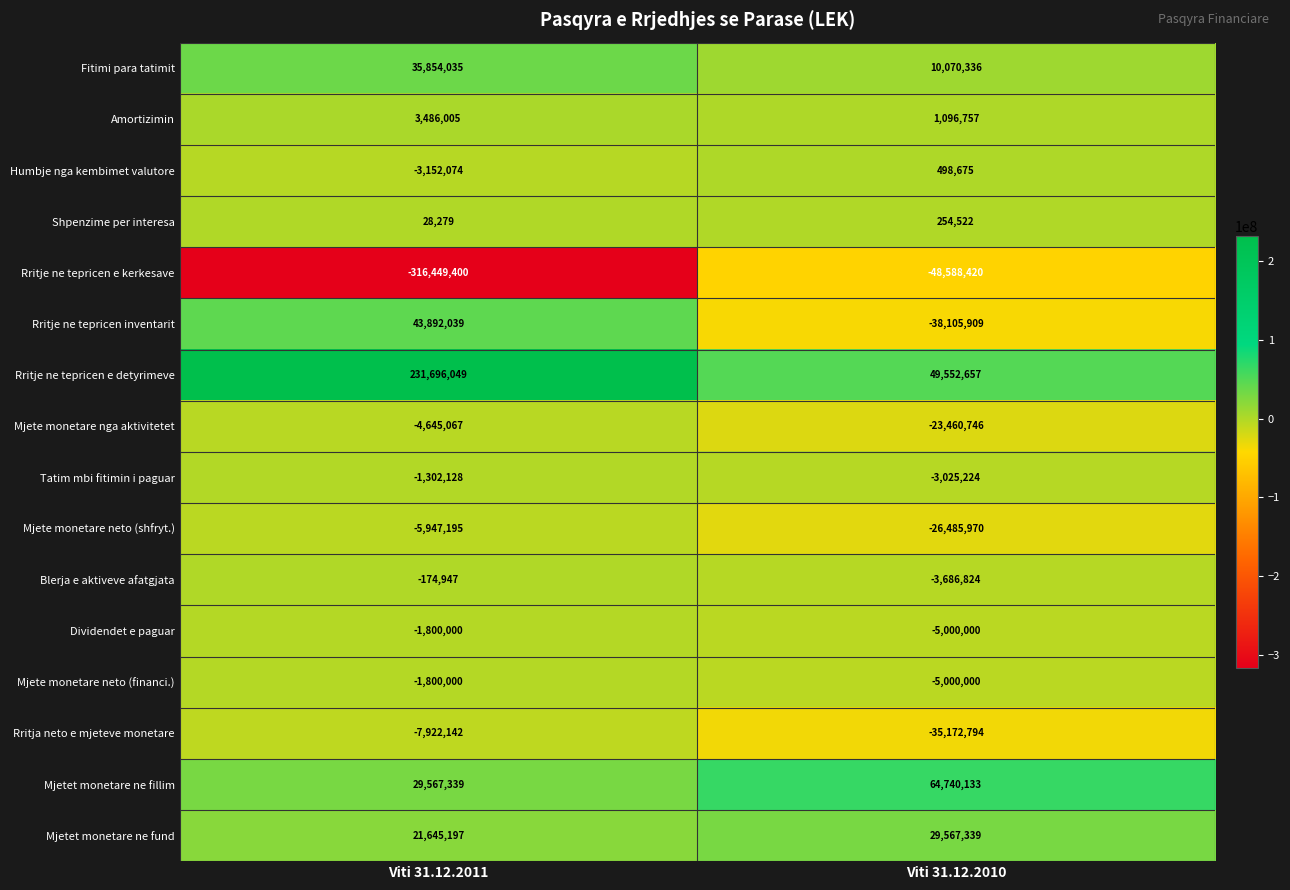

Is it true that Rritja neto e mjeteve monetare equals -35172794 at Viti 31.12.2010?

True